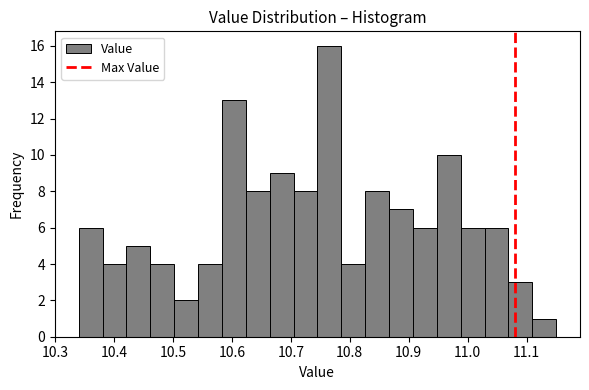

Reading left to right, list every bar in this chart as the range it spans on the x-axis followed by its height. Neither the bar edges nor the heights are printed on the chart, so give them approximately, as read against the axes.

10.34 to 10.38: 6
10.38 to 10.42: 4
10.42 to 10.46: 5
10.46 to 10.50: 4
10.50 to 10.54: 2
10.54 to 10.58: 4
10.58 to 10.62: 13
10.62 to 10.66: 8
10.66 to 10.70: 9
10.70 to 10.75: 8
10.75 to 10.79: 16
10.79 to 10.83: 4
10.83 to 10.87: 8
10.87 to 10.91: 7
10.91 to 10.95: 6
10.95 to 10.99: 10
10.99 to 11.03: 6
11.03 to 11.07: 6
11.07 to 11.11: 3
11.11 to 11.15: 1